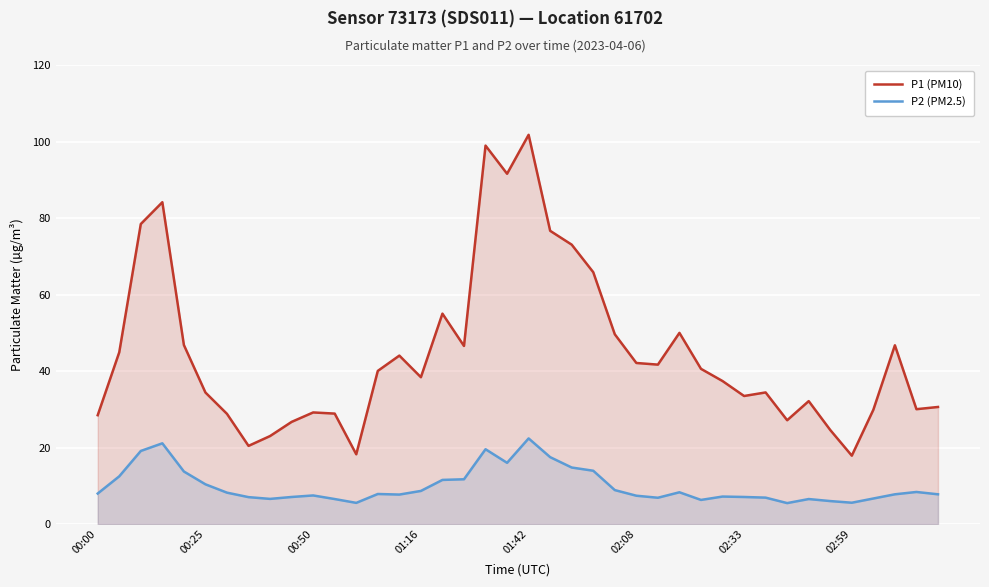

Is the value of P2 (PM2.5) at 19 greater than the value of P1 (PM10) at 29?

No